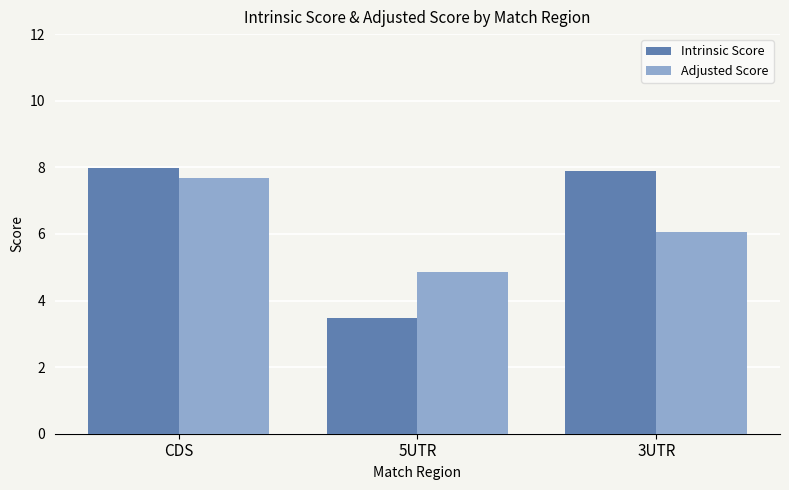

What is the sum of the Intrinsic Score values at CDS and 3UTR?

15.9